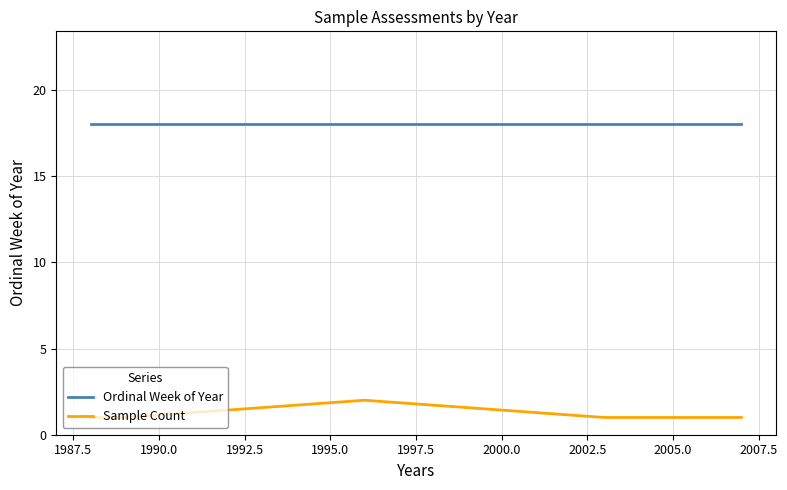

What is the maximum value for Ordinal Week of Year?

18